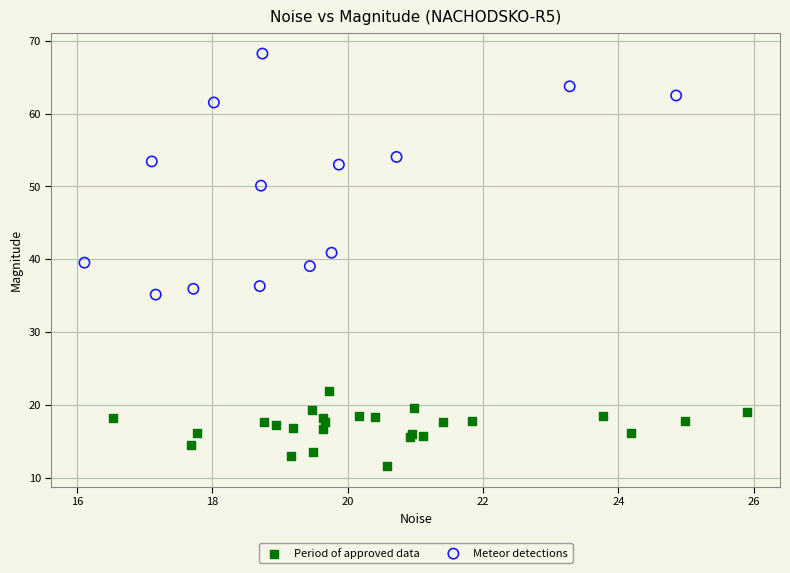

Which series has the widest spread of Y values?

Meteor detections